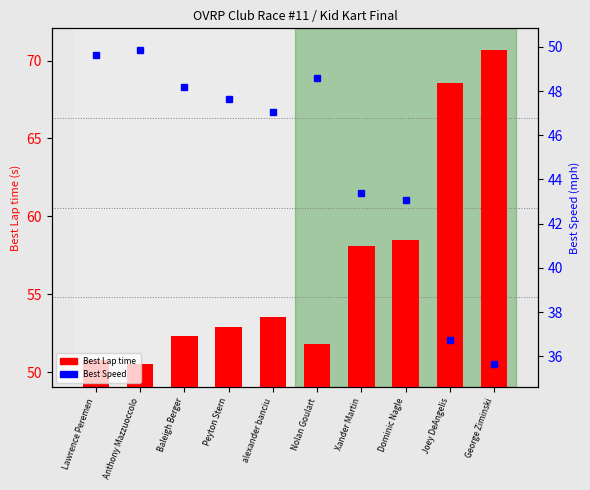

Are the bars horizontal?

No